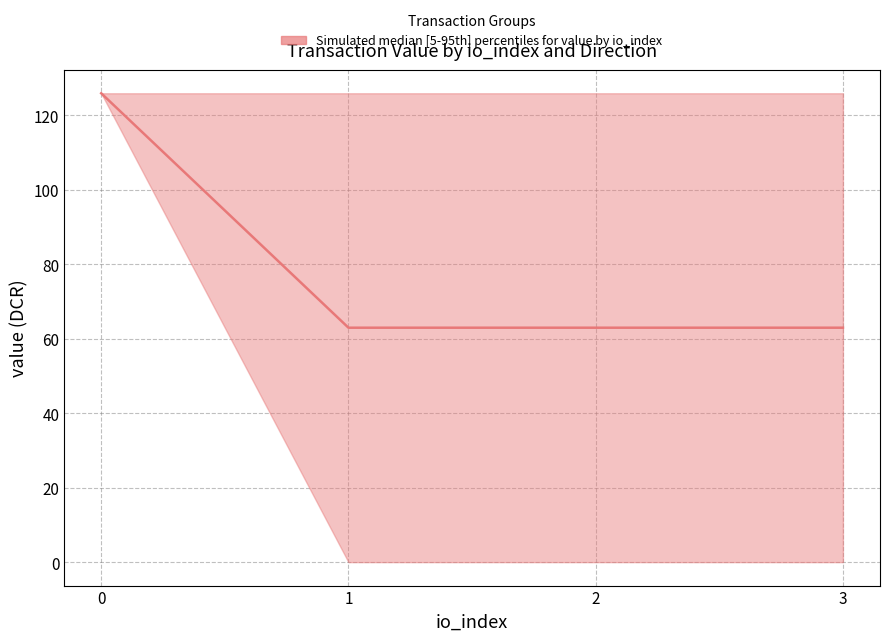

Is the value of lower at 1 greater than the value of upper at 1?

No